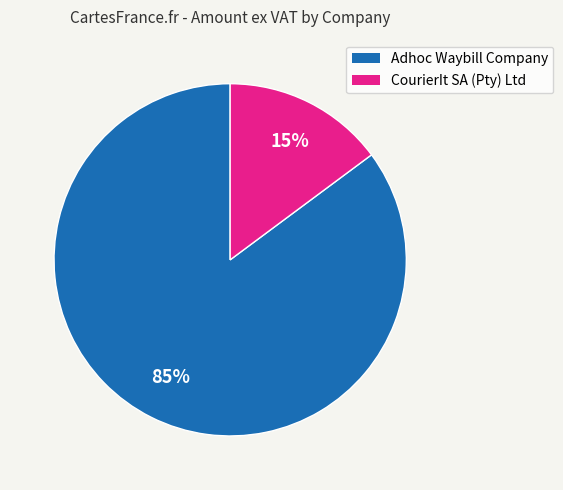

To the nearest percent, what percentage of the pie is Adhoc Waybill Company?

85%